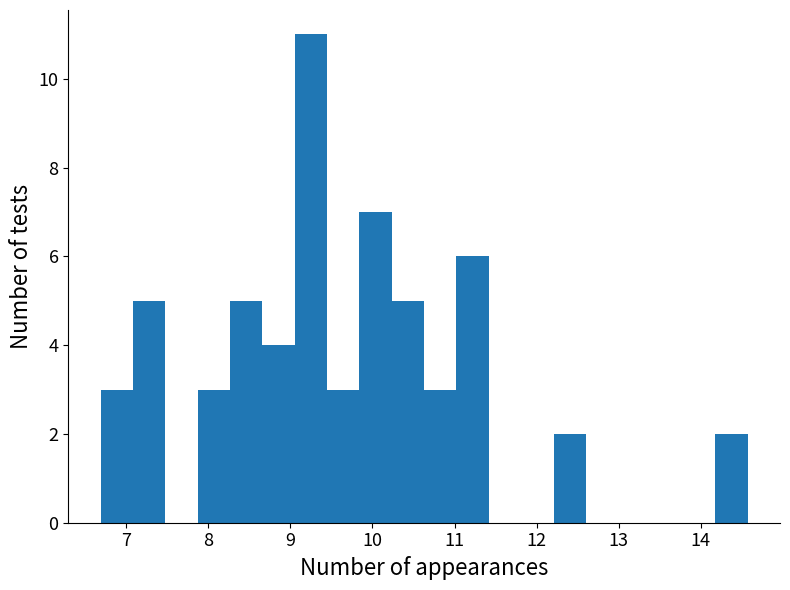

Around what value on the x-axis is the tallest bar? Give the approximate position of its centre, as read against the axis.

9.3